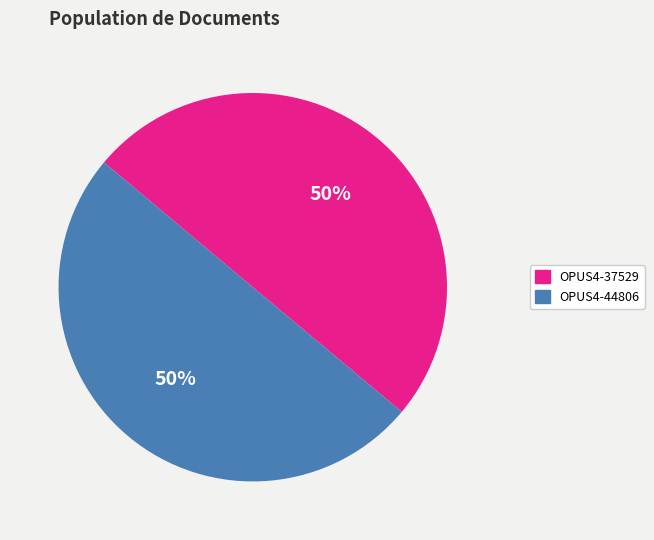

What is the ratio of the value at OPUS4-37529 to the value at OPUS4-44806?

1.0